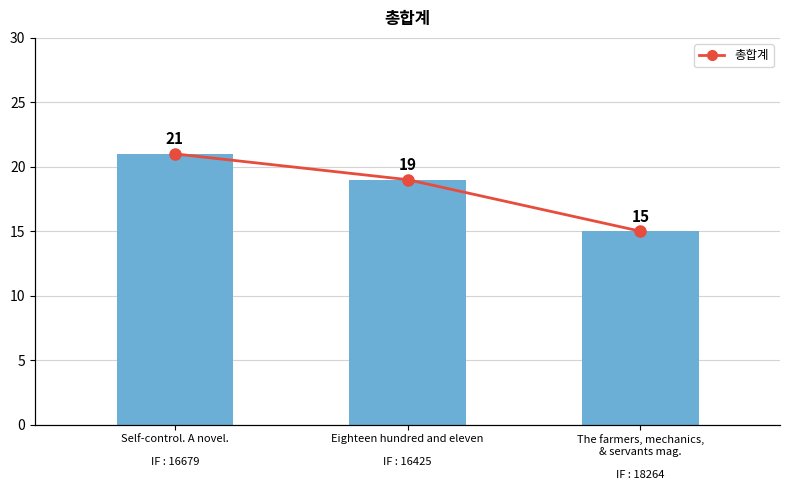

What is the label of the 3rd bar from the right?

Self-control. A novel.

IF : 16679